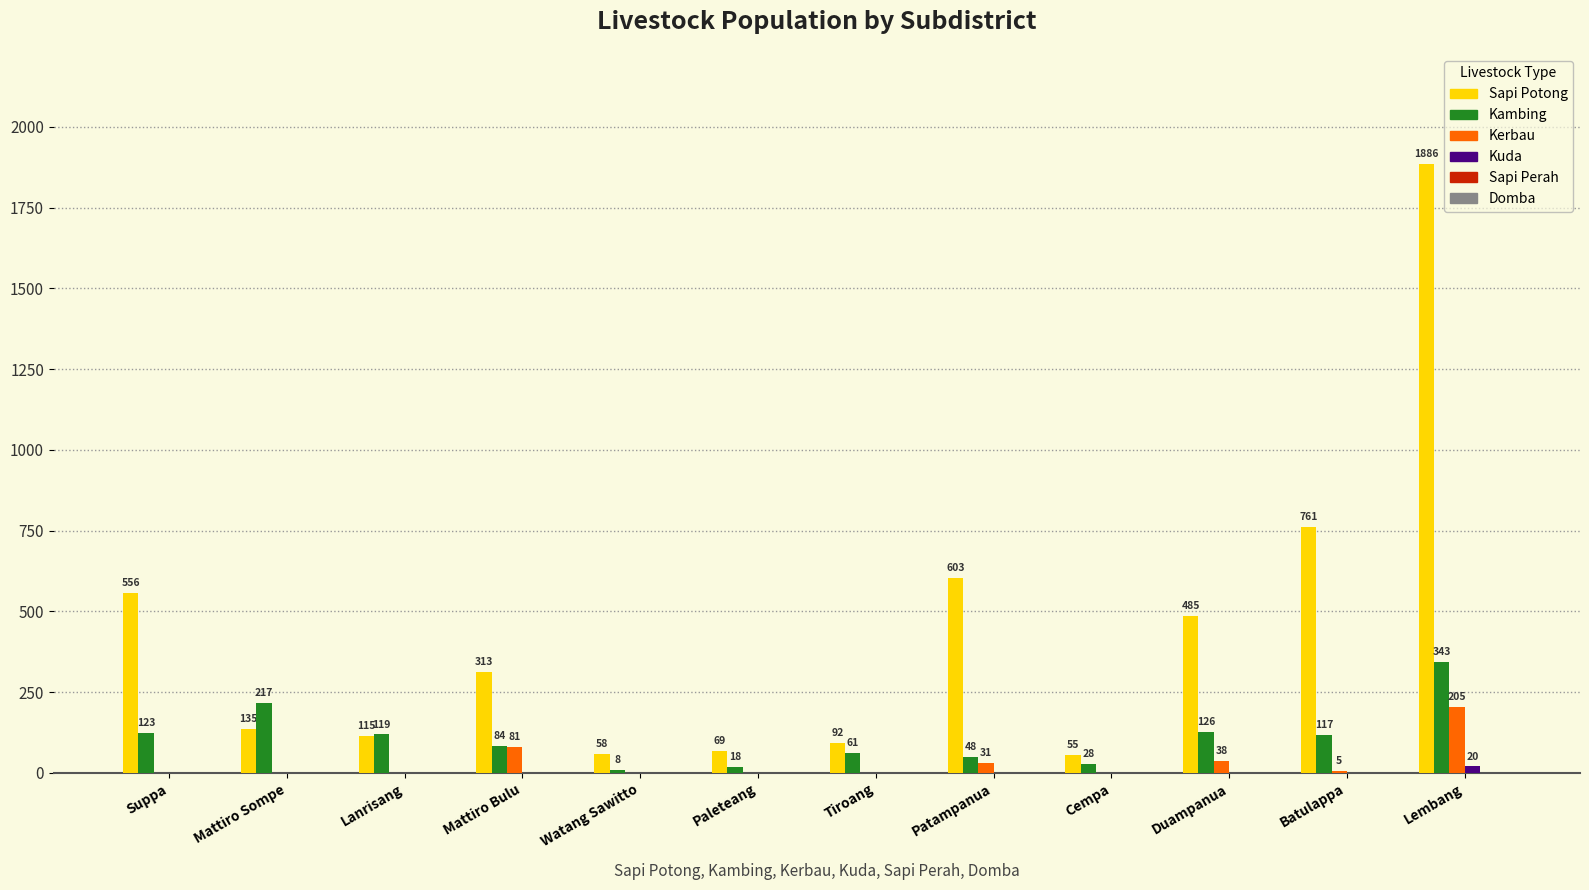

Which series has the largest total across all categories?

Sapi Potong